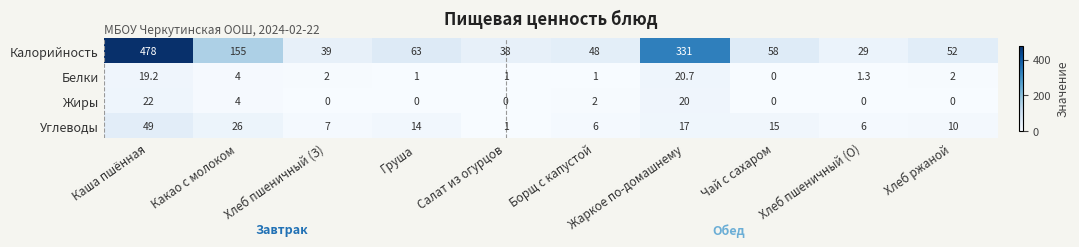

List the series in order of their peak value, highest first.

Калорийность, Углеводы, Жиры, Белки